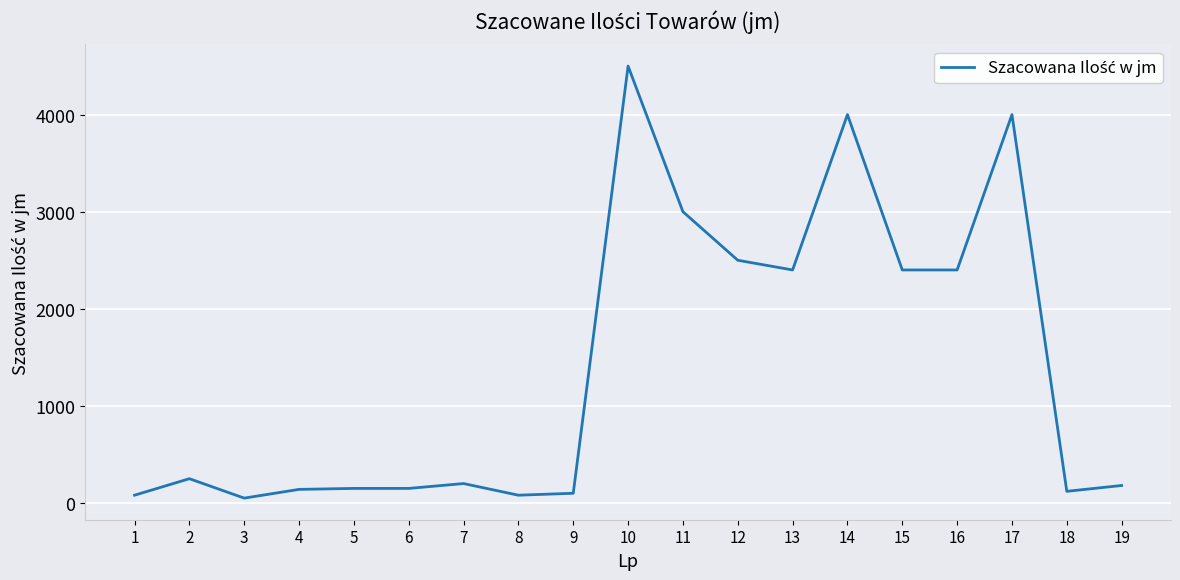

What is the average value?

1405